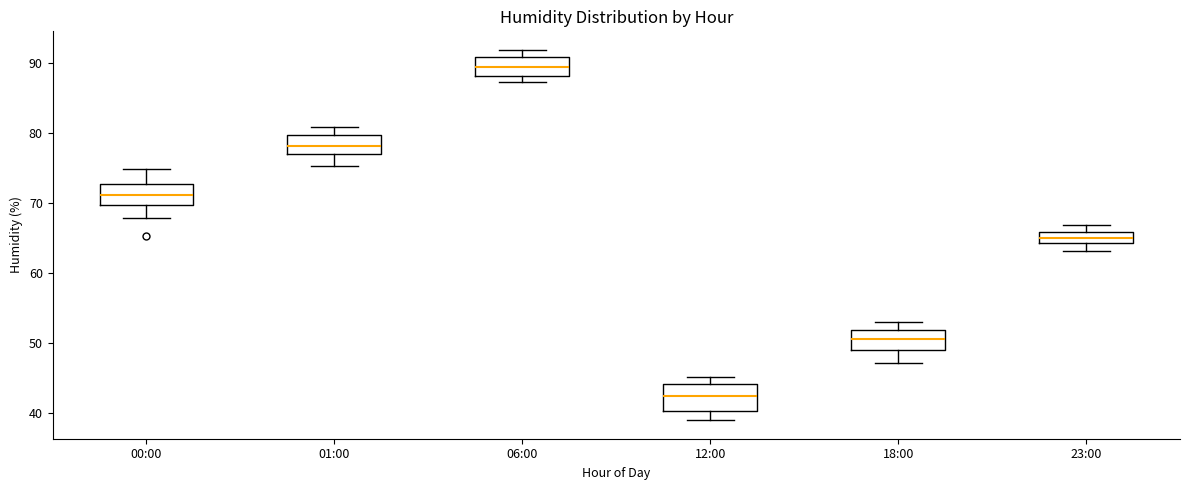

Reading left to right, read every box against the y-axis: the position of its median line, the range the box covers, and the ends of its whiskers. The values are not printed on the chart, so give them approximately, as read against the axis.

00:00: median 71, box 70 to 73, whiskers 68 to 75
01:00: median 78, box 77 to 80, whiskers 75 to 81
06:00: median 89, box 88 to 91, whiskers 87 to 92
12:00: median 42, box 40 to 44, whiskers 39 to 45
18:00: median 51, box 49 to 52, whiskers 47 to 53
23:00: median 65, box 64 to 66, whiskers 63 to 67